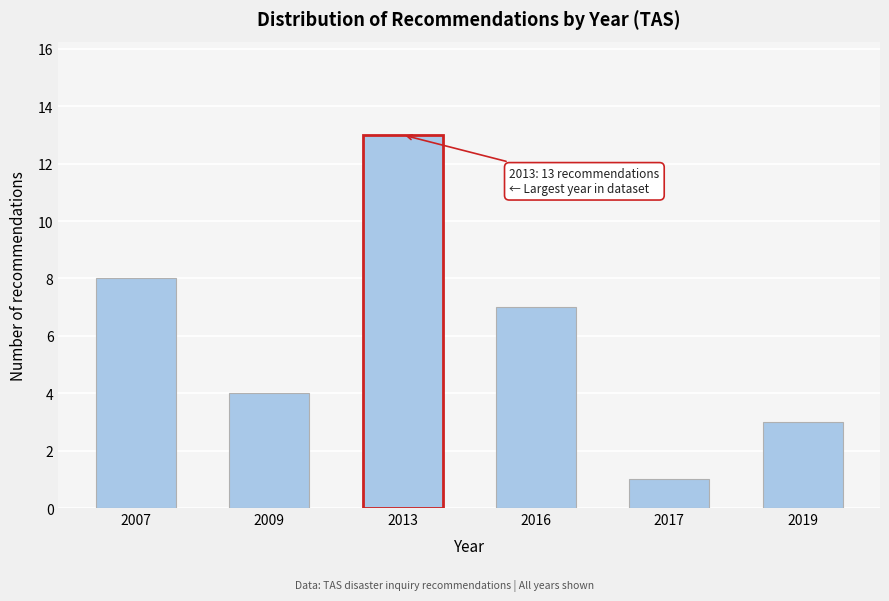

Reading right to left, extract all data points from this chart.

3	1	7	13	4	8